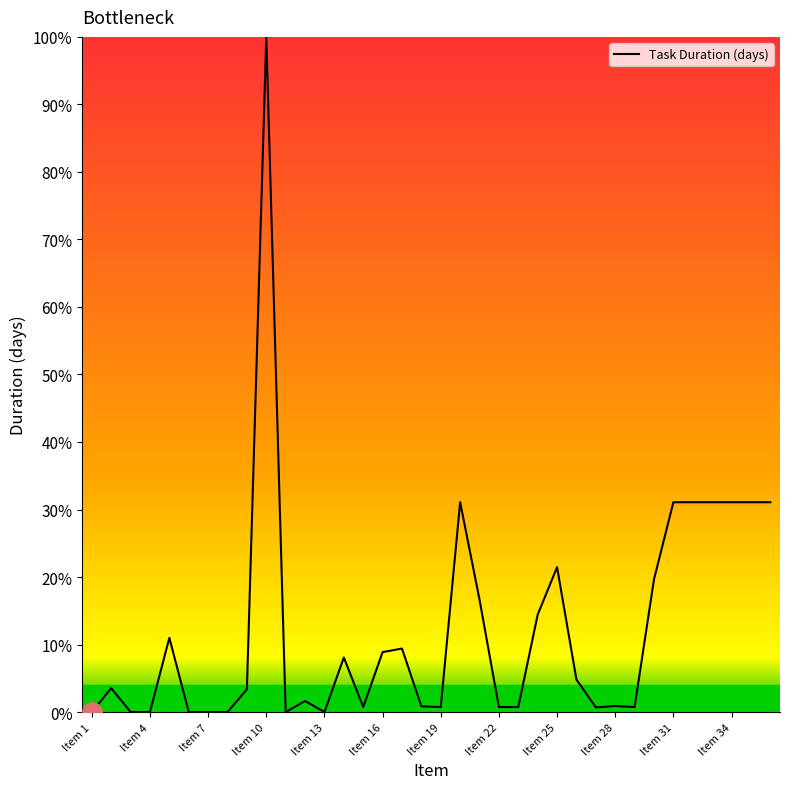

What is the difference between the maximum and minimum values?

100.0